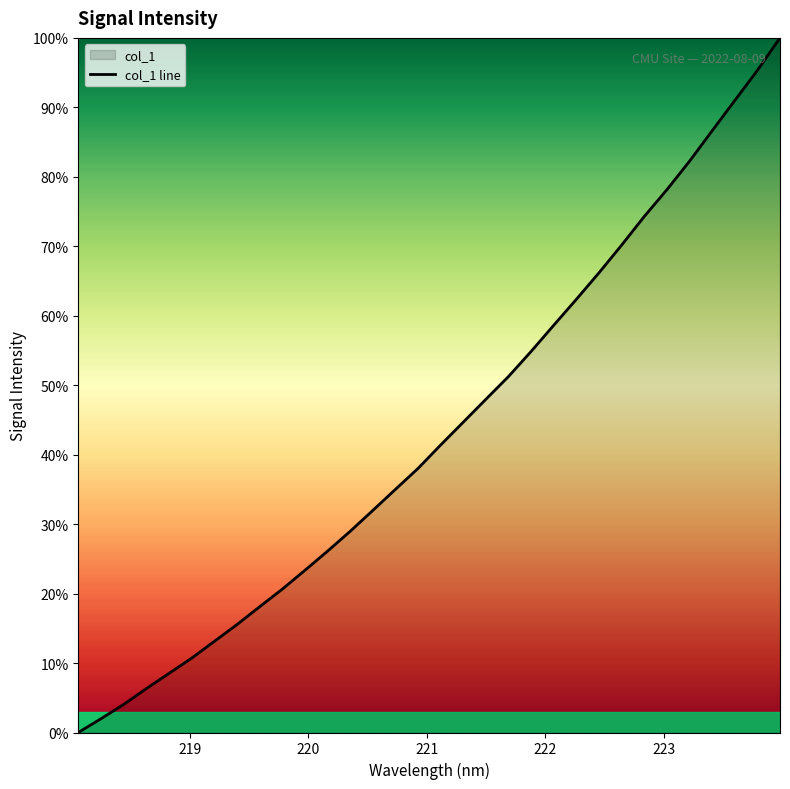

Reading right to left, list all the values displayed in this chart.

100.0	95.3	91.0	86.6	82.3	78.2	74.3	70.2	66.2	62.4	58.7	54.9	51.3	48.0	44.7	41.4	38.0	35.0	32.0	29.0	26.1	23.3	20.6	18.1	15.5	13.1	10.7	8.5	6.3	4.0	2.0	0.0